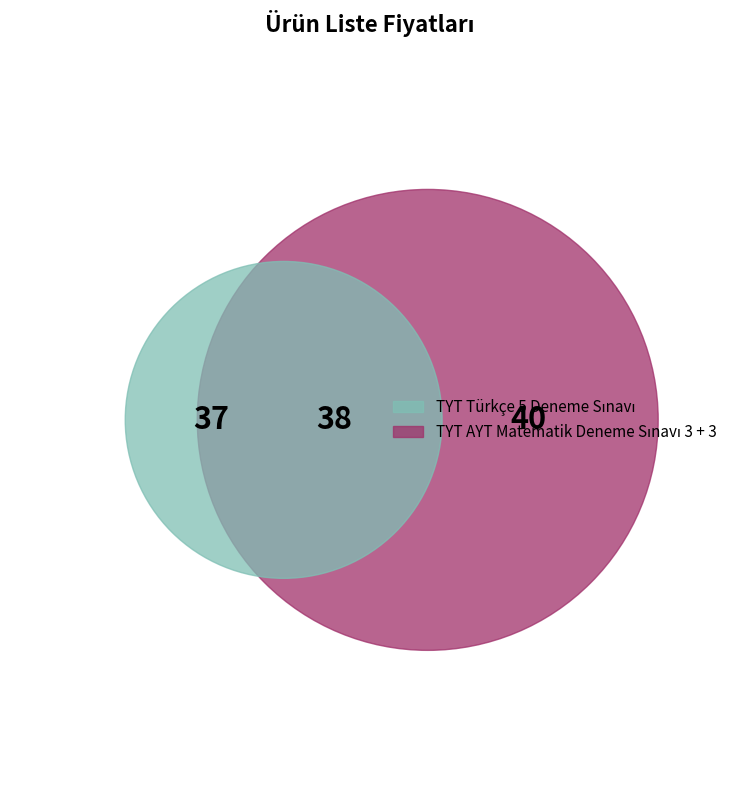

How many slices are in this pie chart?

2